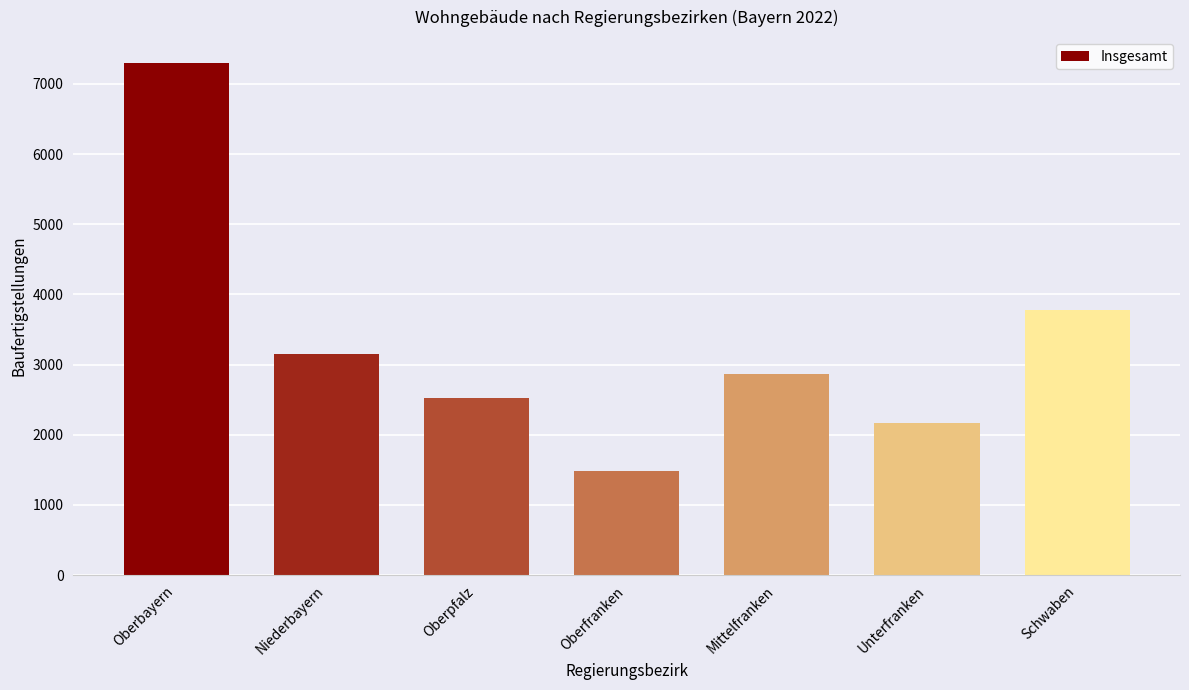

What is the difference between the second highest and minimum values?

2287